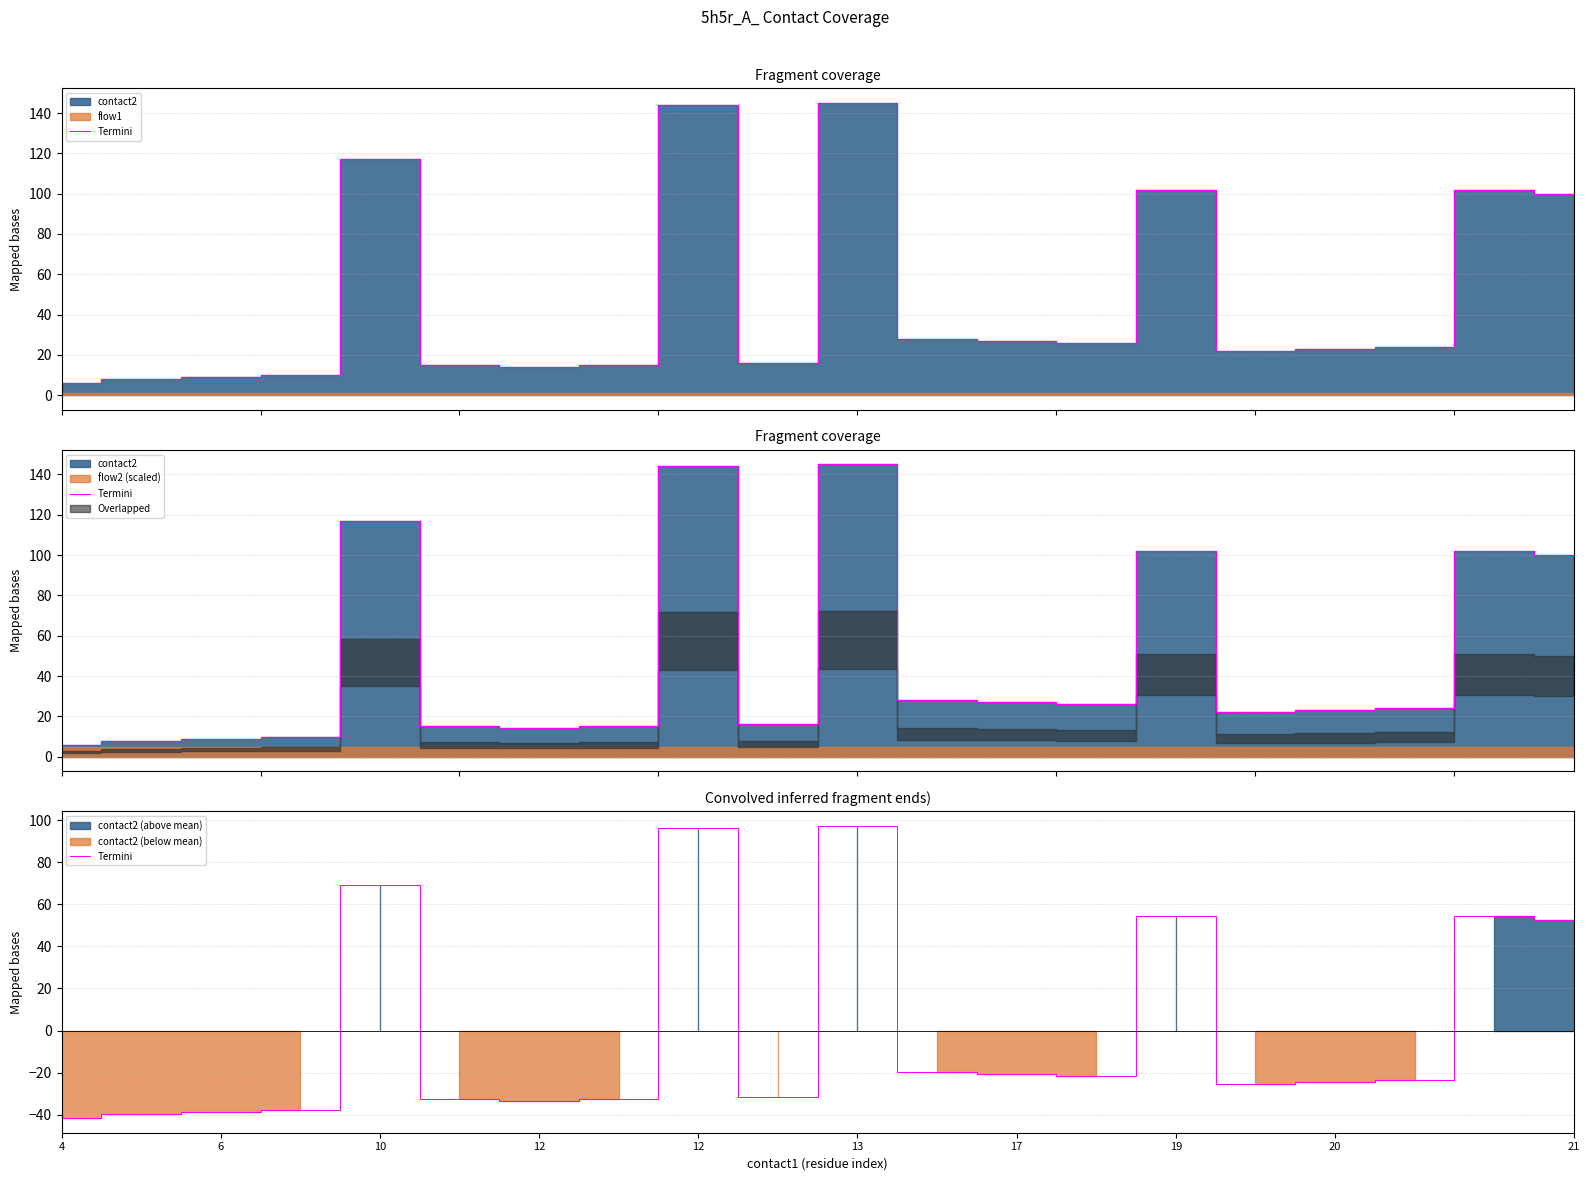

What value does the data have at 15?

-25.6